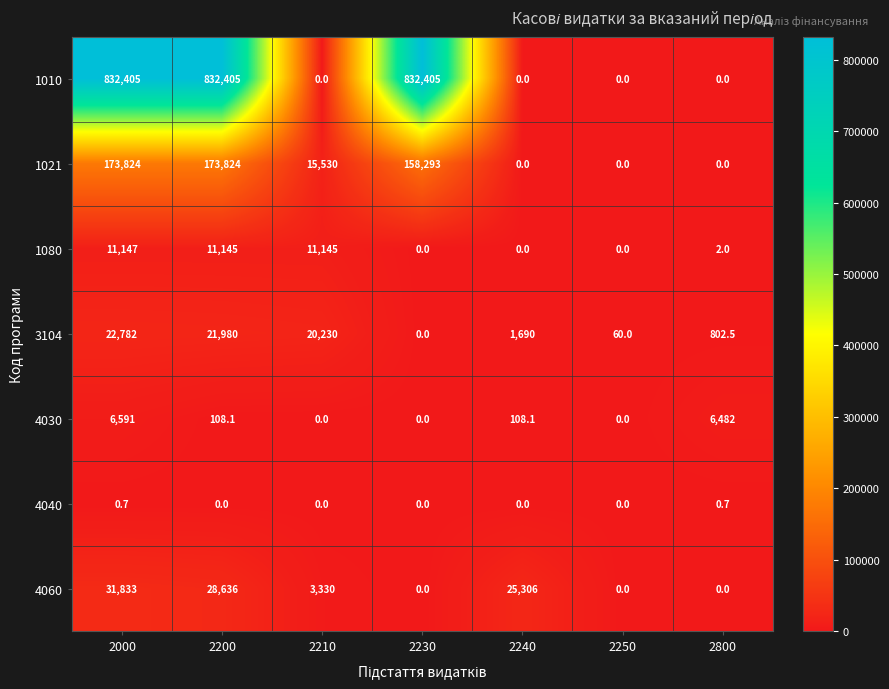

Rank the series by their maximum value, from lowest to highest.

4040, 4030, 1080, 3104, 4060, 1021, 1010